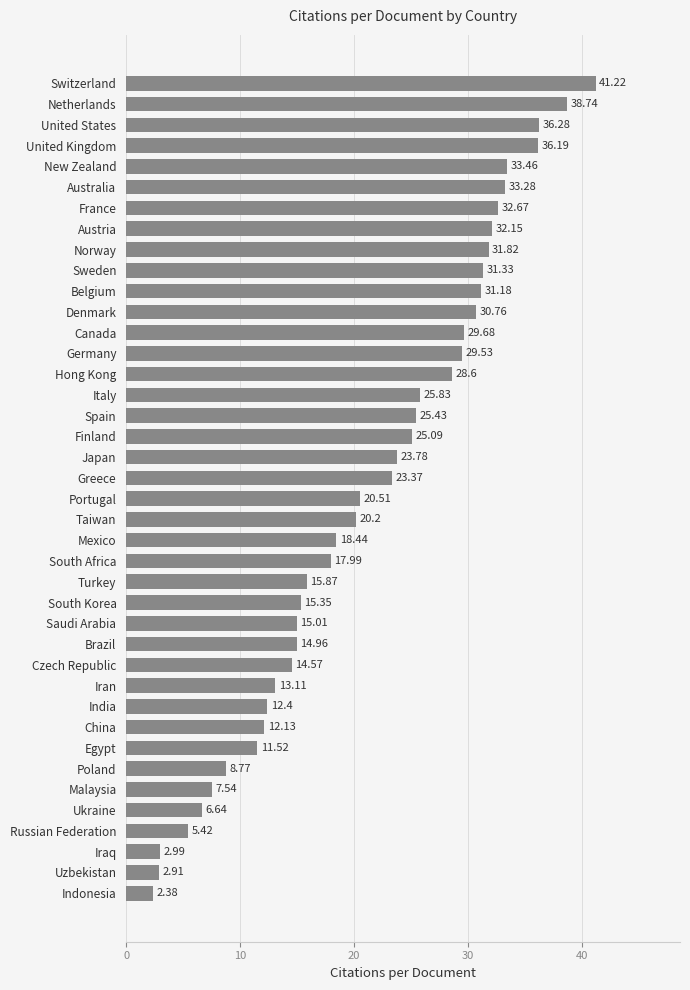

What is the difference between the maximum and second lowest values?

38.3